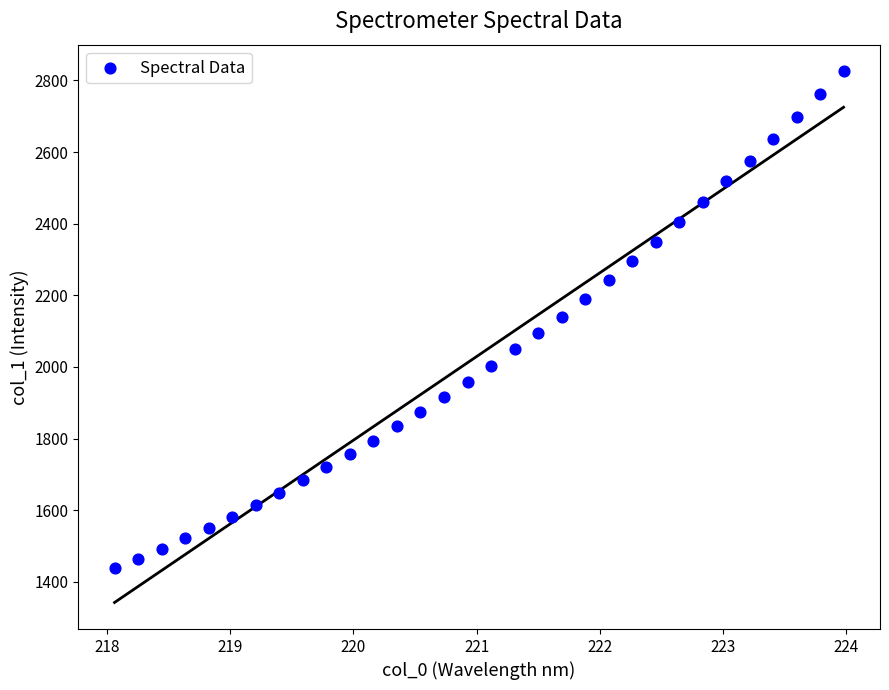

What is the range of X values (max minus min)?

5.9